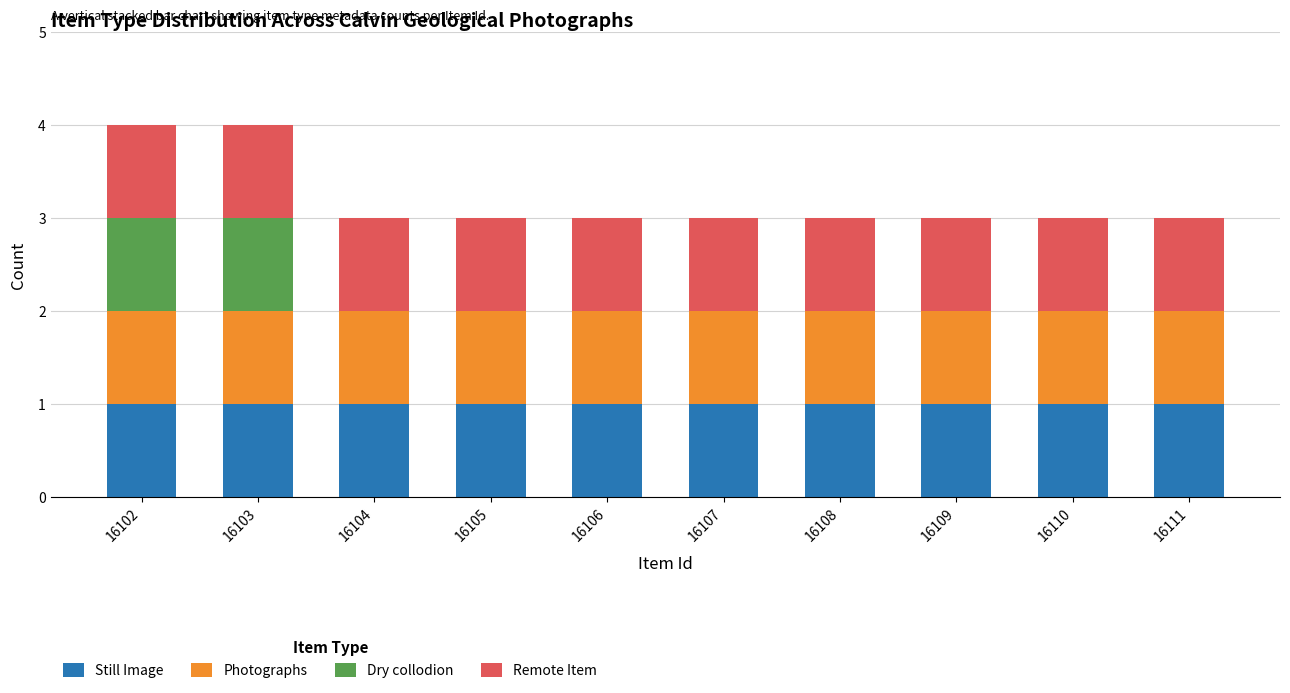

Is it true that Still Image equals 2 at 16111?

False